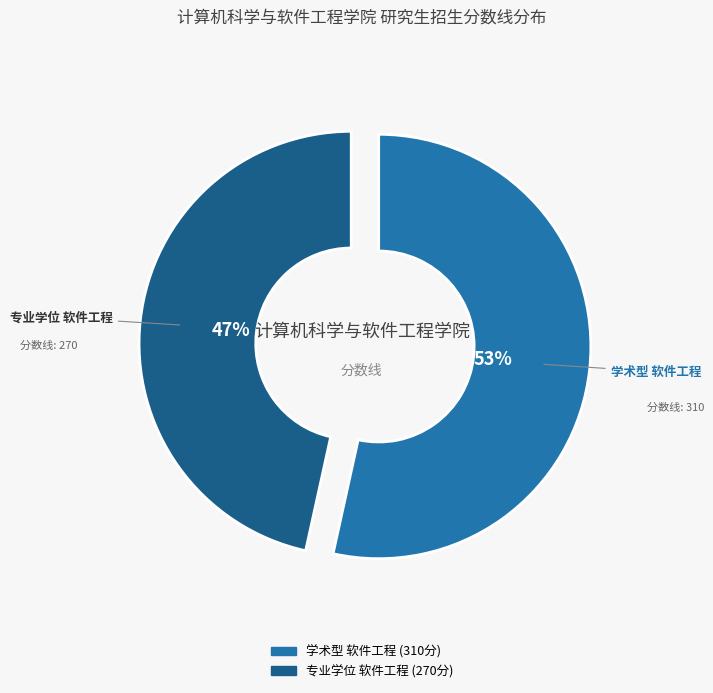

True or false: 专业学位 软件工程 accounts for 54% of the total.

False